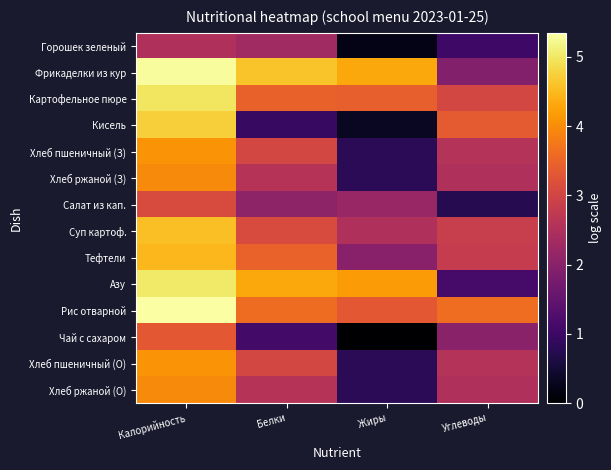

Which category has the lowest value across all series?

Жиры